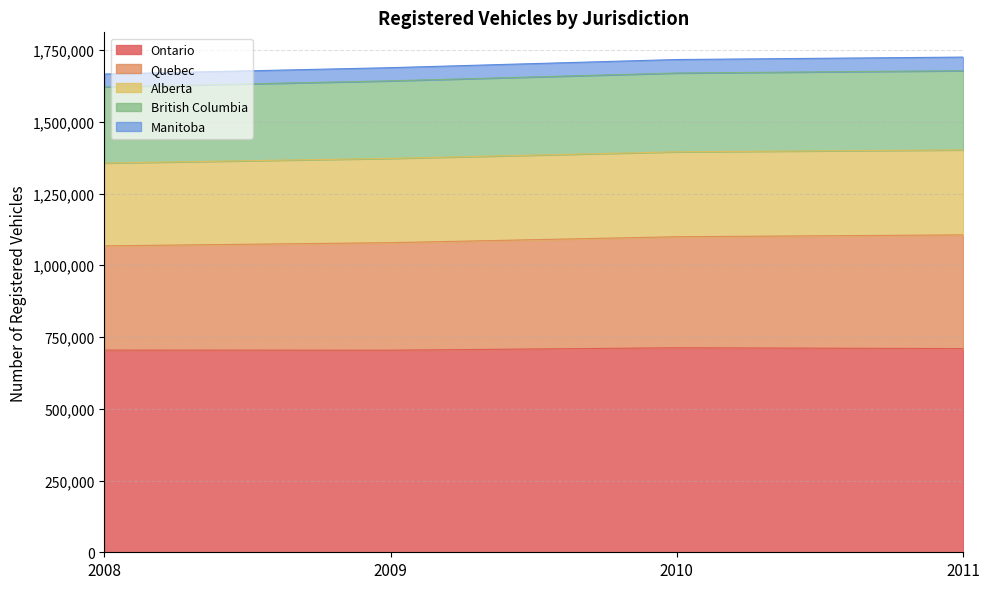

True or false: Manitoba and Ontario intersect in this chart.

False